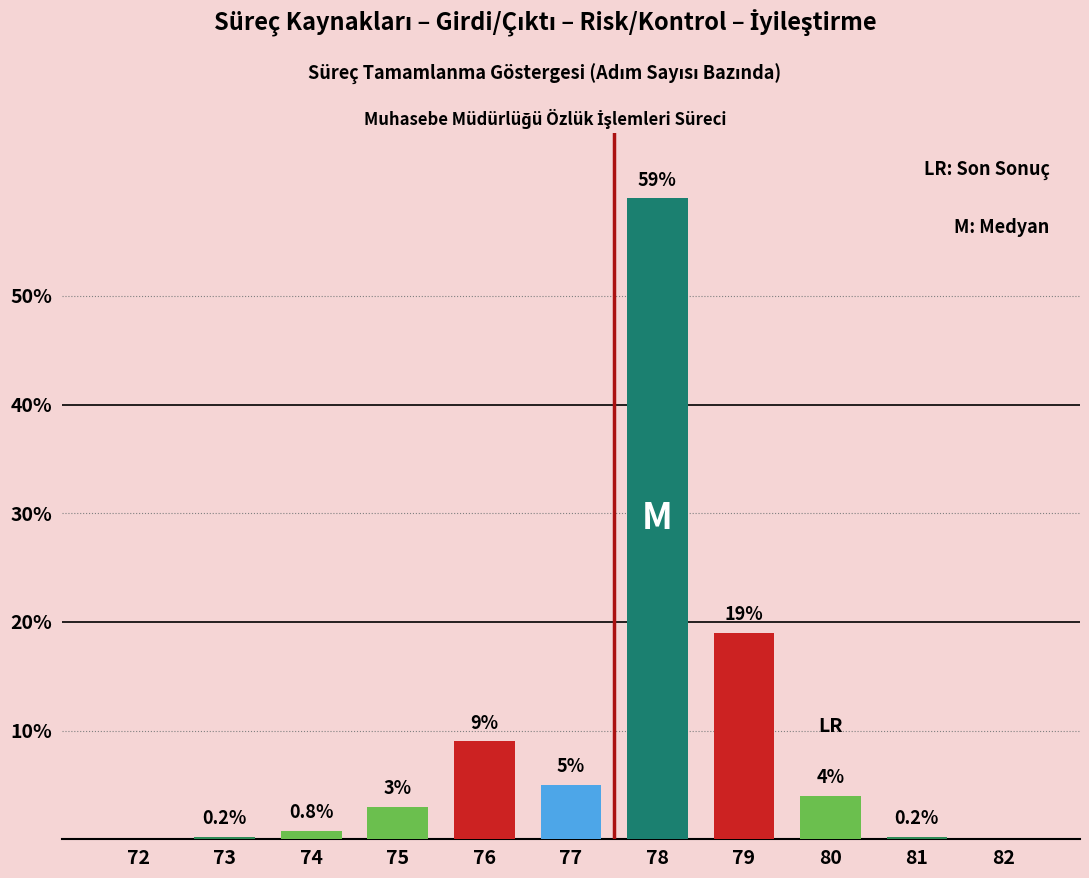

What is the sum of the values at 77 and 76?

14.0